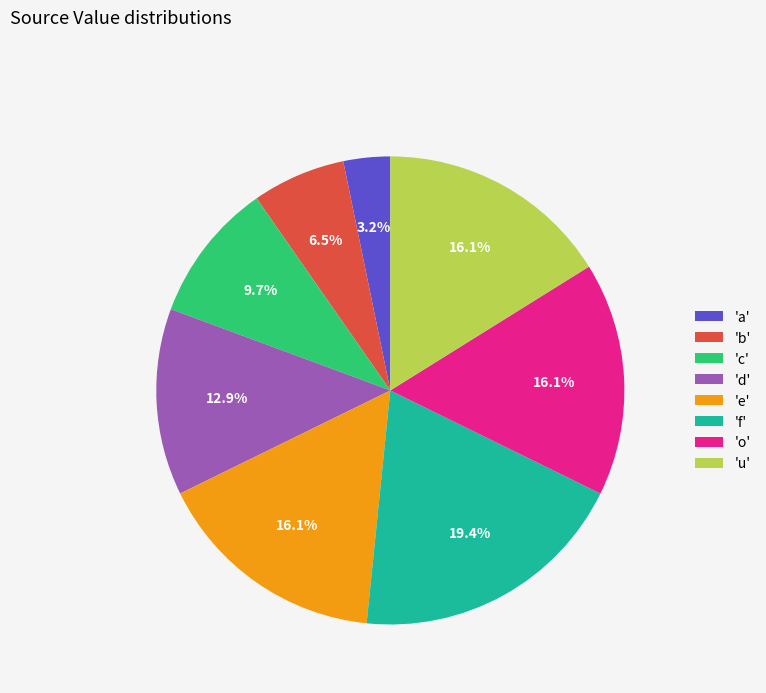

How many segments does this pie chart have?

8